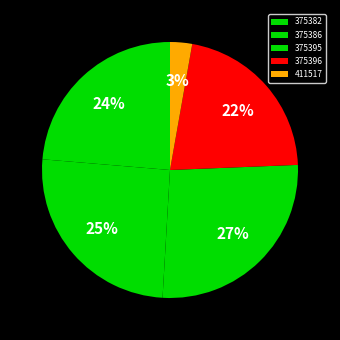

How many segments does this pie chart have?

5